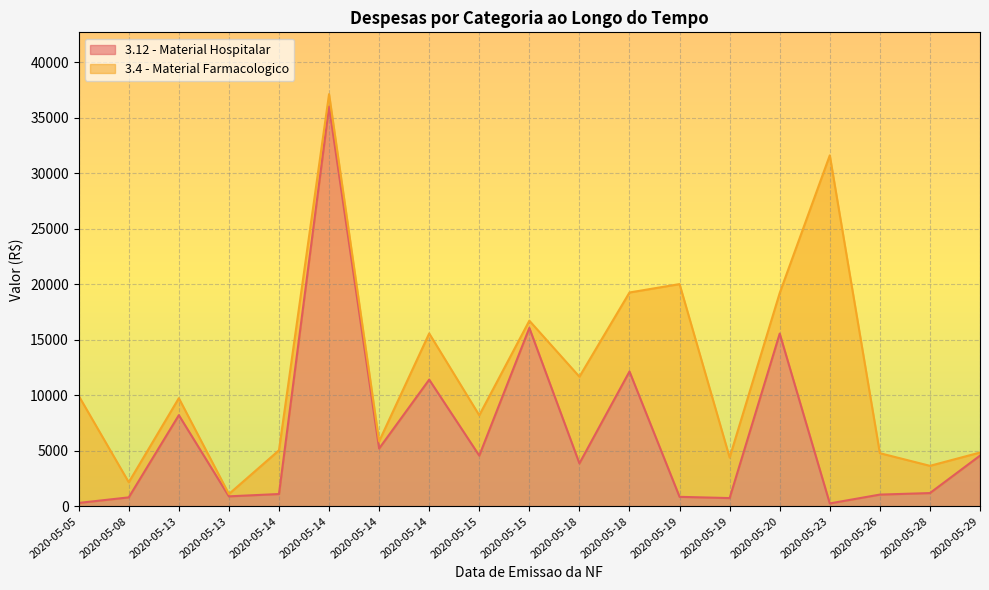

At which label does 3.4 - Material Farmacologico first exceed 3651?

2020-05-05